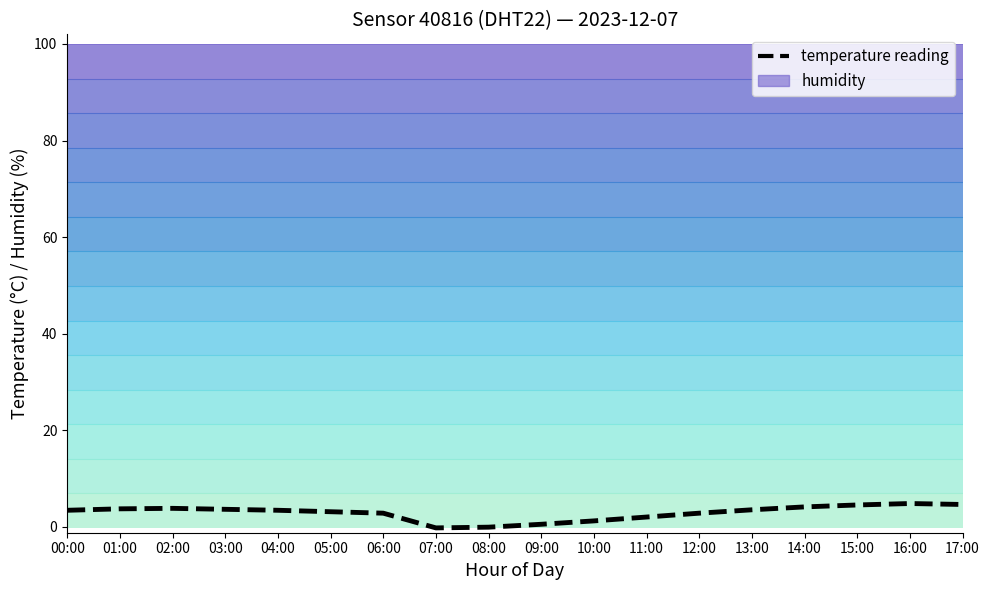

What is the label of the 2nd point from the right?

16:00